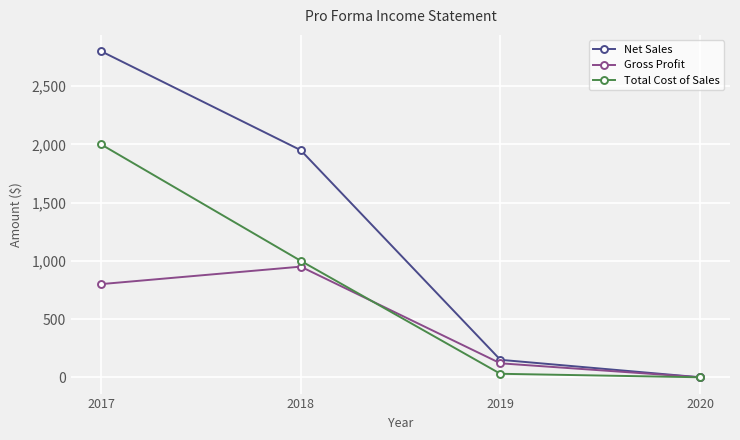

At how many categories does at least one series exceed 1471?

2